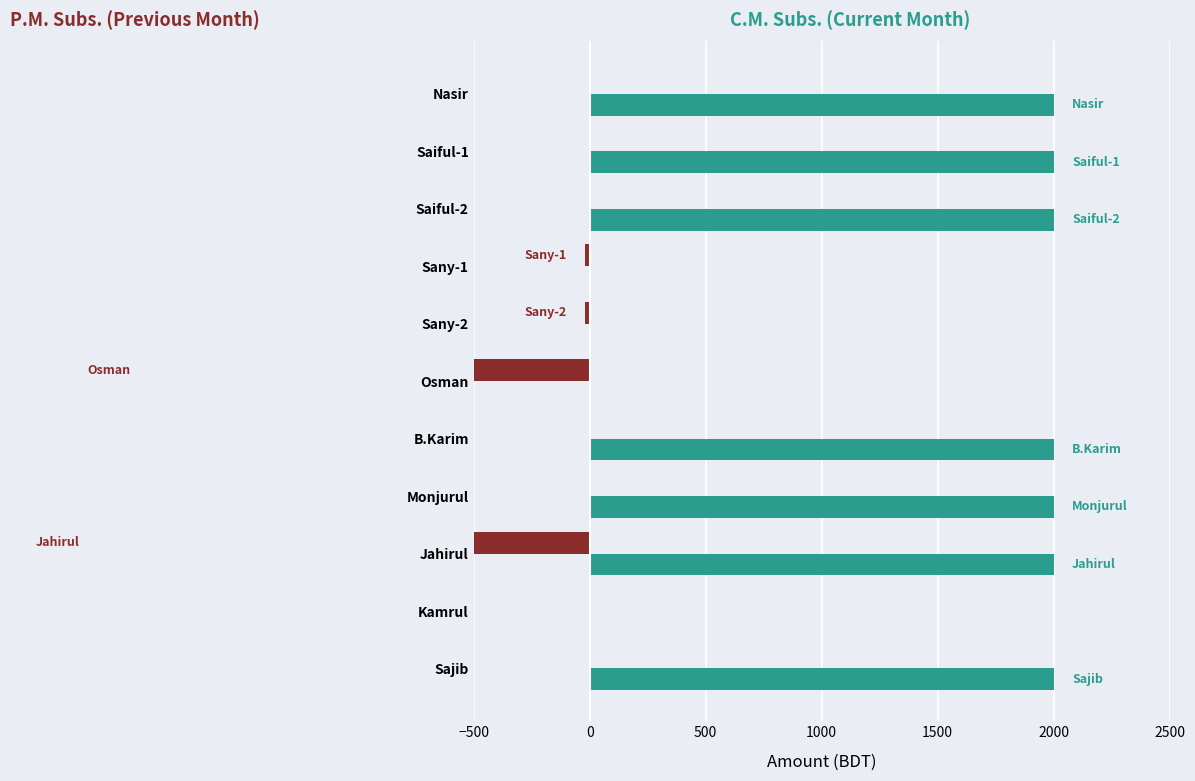

How many groups of bars are there?

11